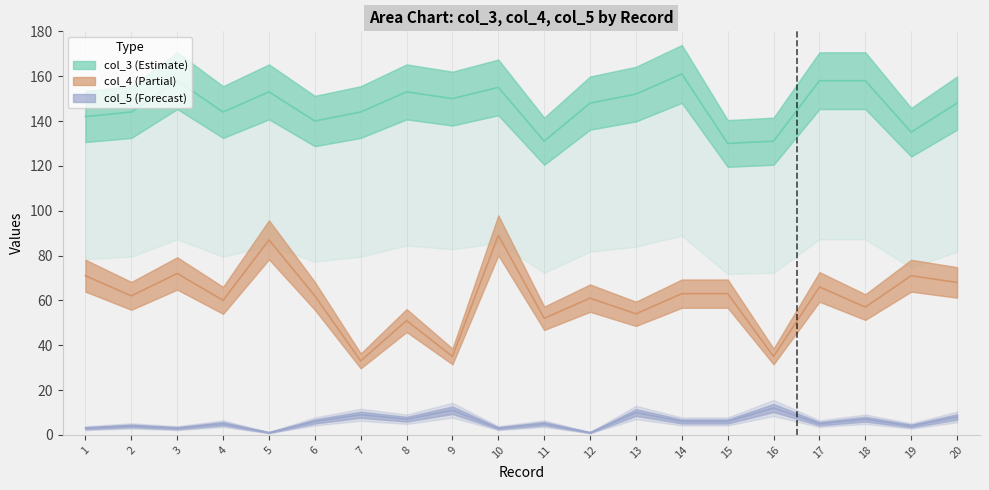

What is the greatest value displayed?

161